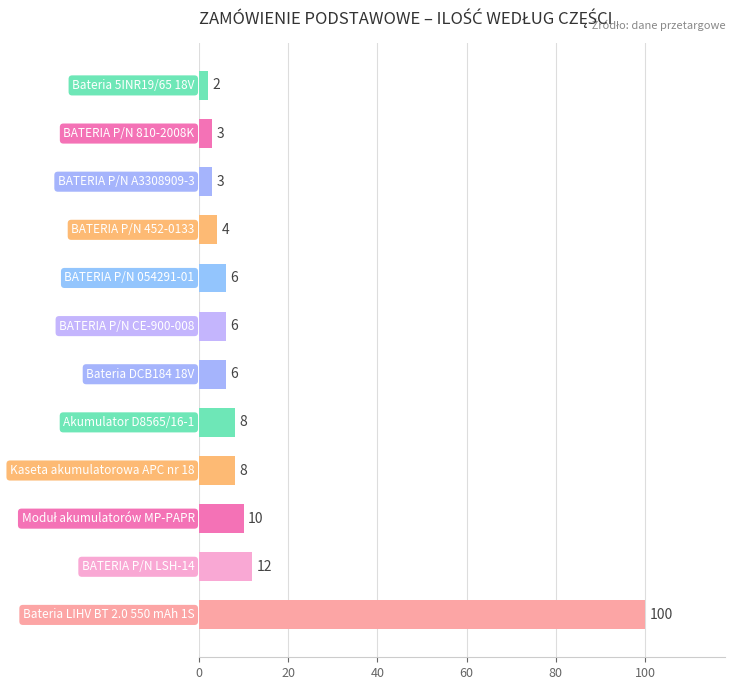

Reading bottom to top, list all the values displayed in this chart.

100	12	10	8	8	6	6	6	4	3	3	2